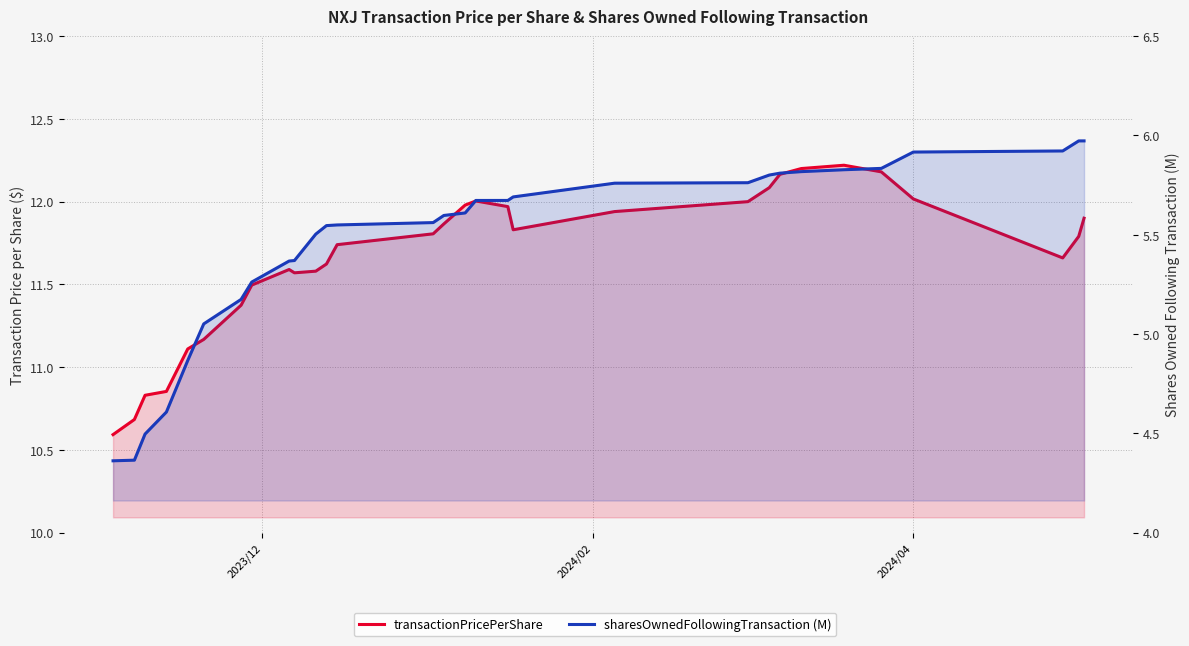

How many lines are shown in the chart?

2